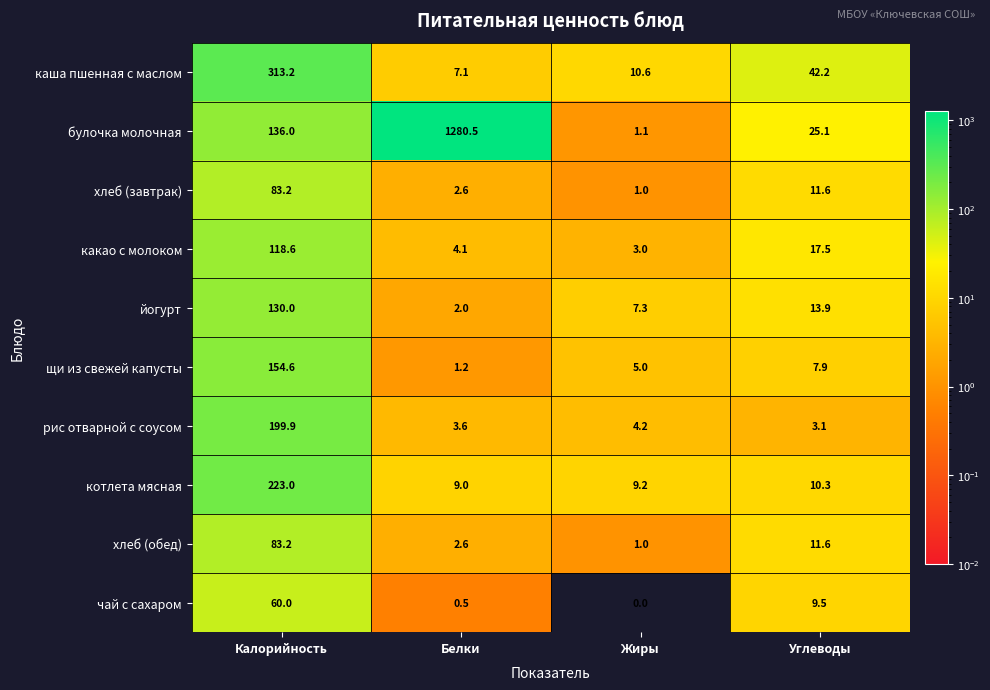

Which series has the widest spread of values?

булочка молочная